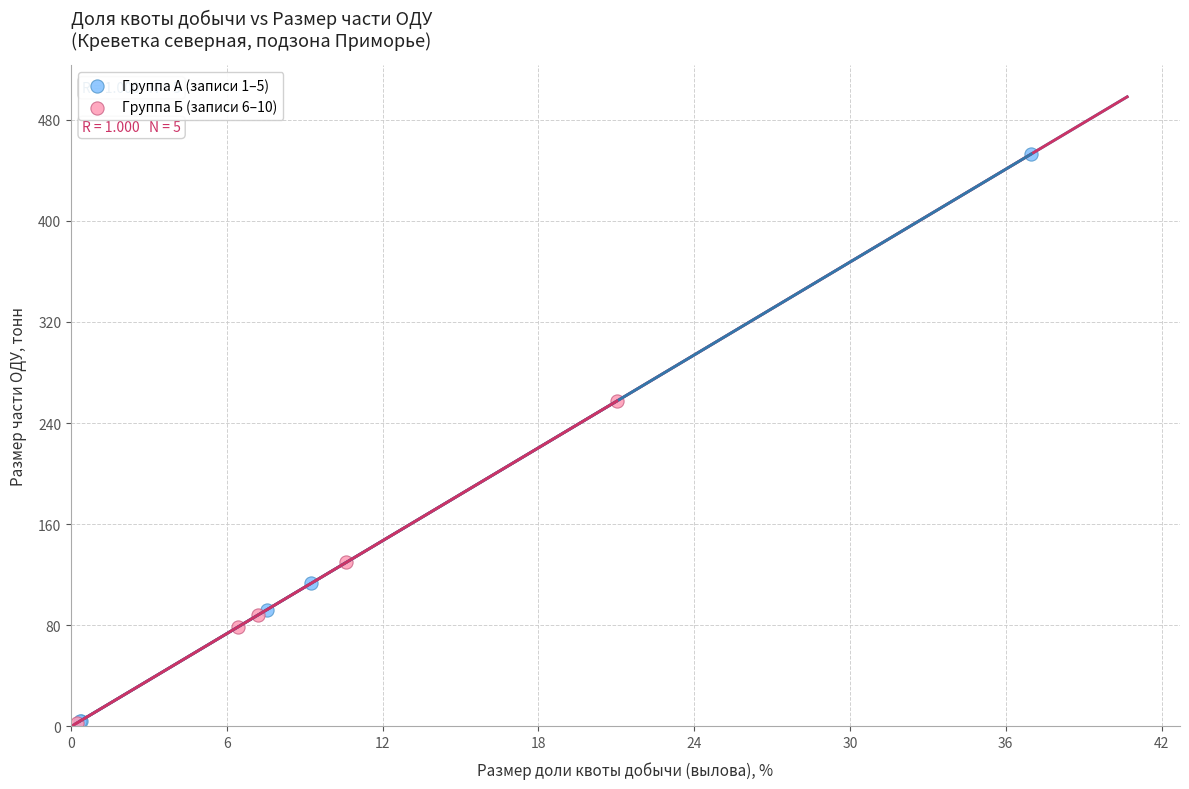

Which series has the widest spread of Y values?

Группа А (записи 1–5)